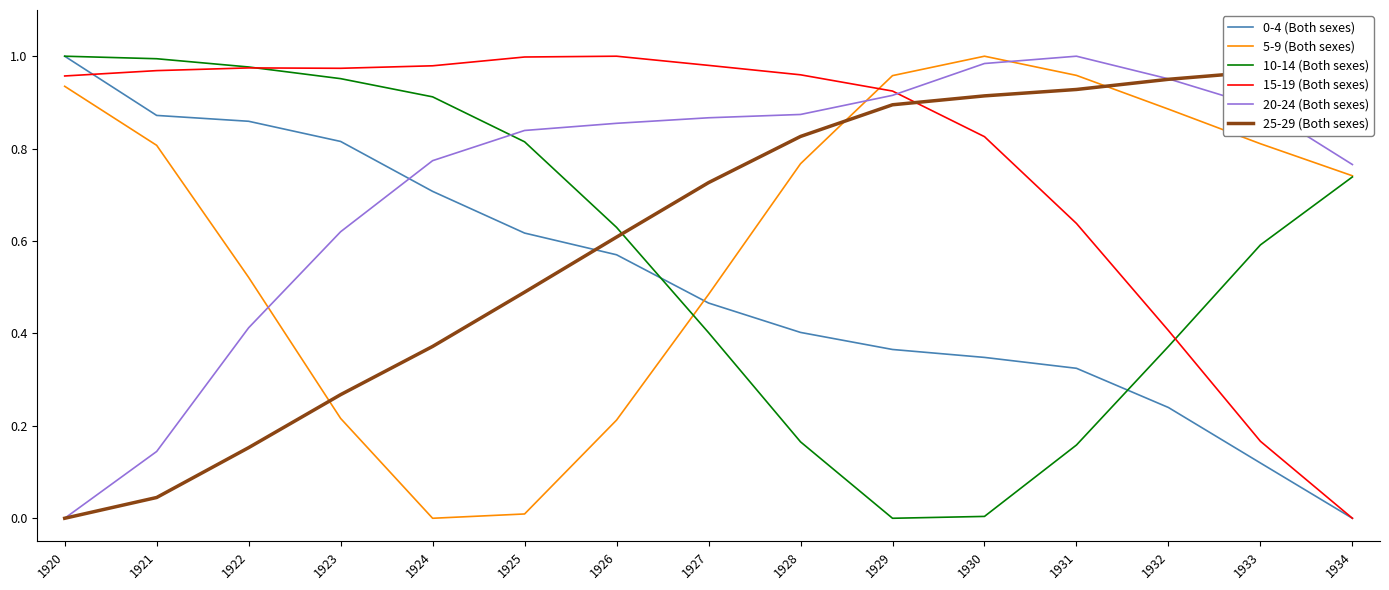

The value of 20-24 (Both sexes) at 1933 is 0.9. True or false?

True